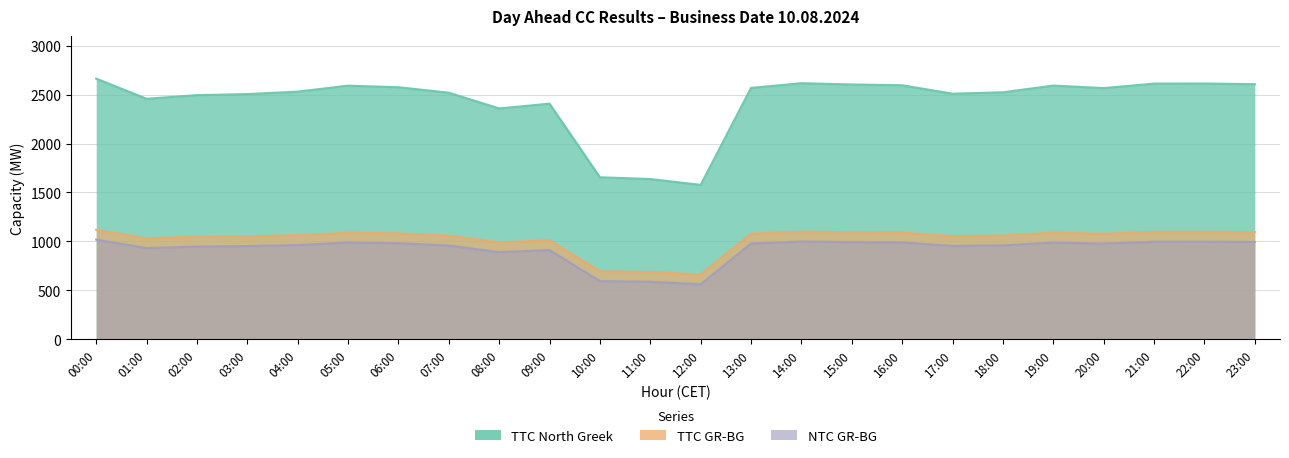

The value of TTC North Greek at 11:00 is 2616. True or false?

False